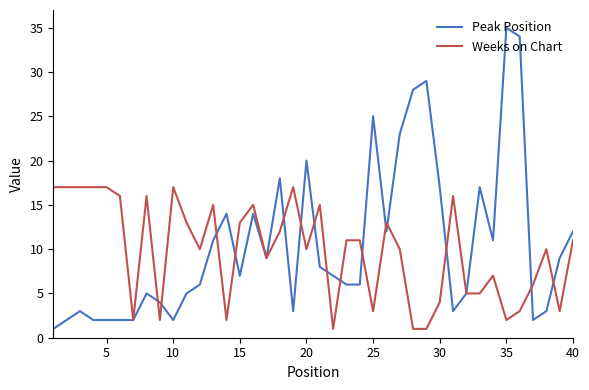

What is the smallest value displayed?

1